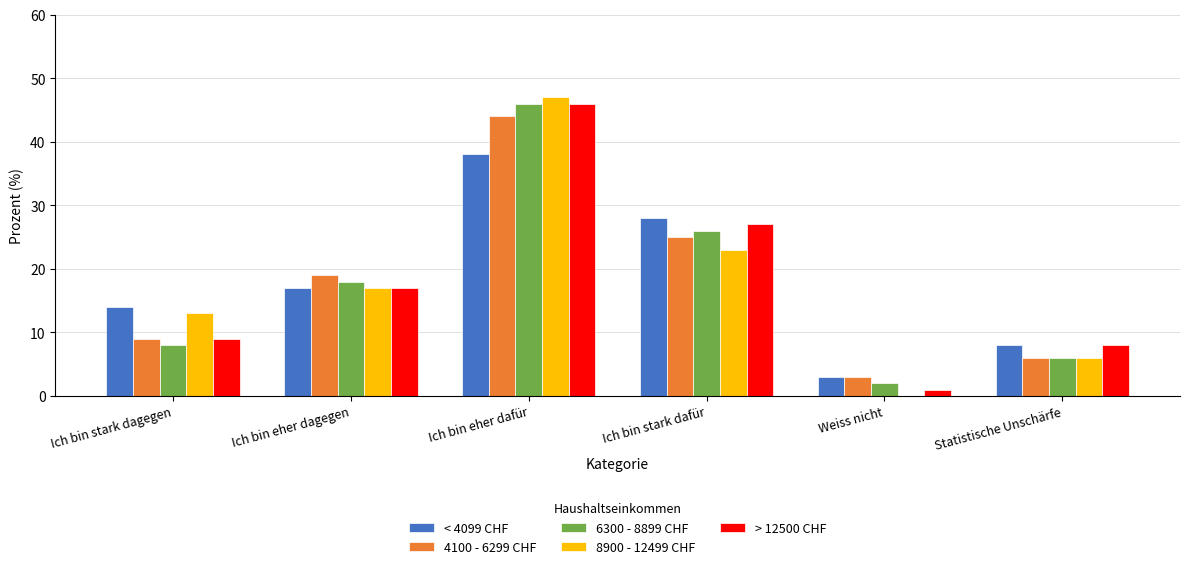

Is the value of > 12500 CHF at Weiss nicht greater than the value of 6300 - 8899 CHF at Ich bin stark dagegen?

No